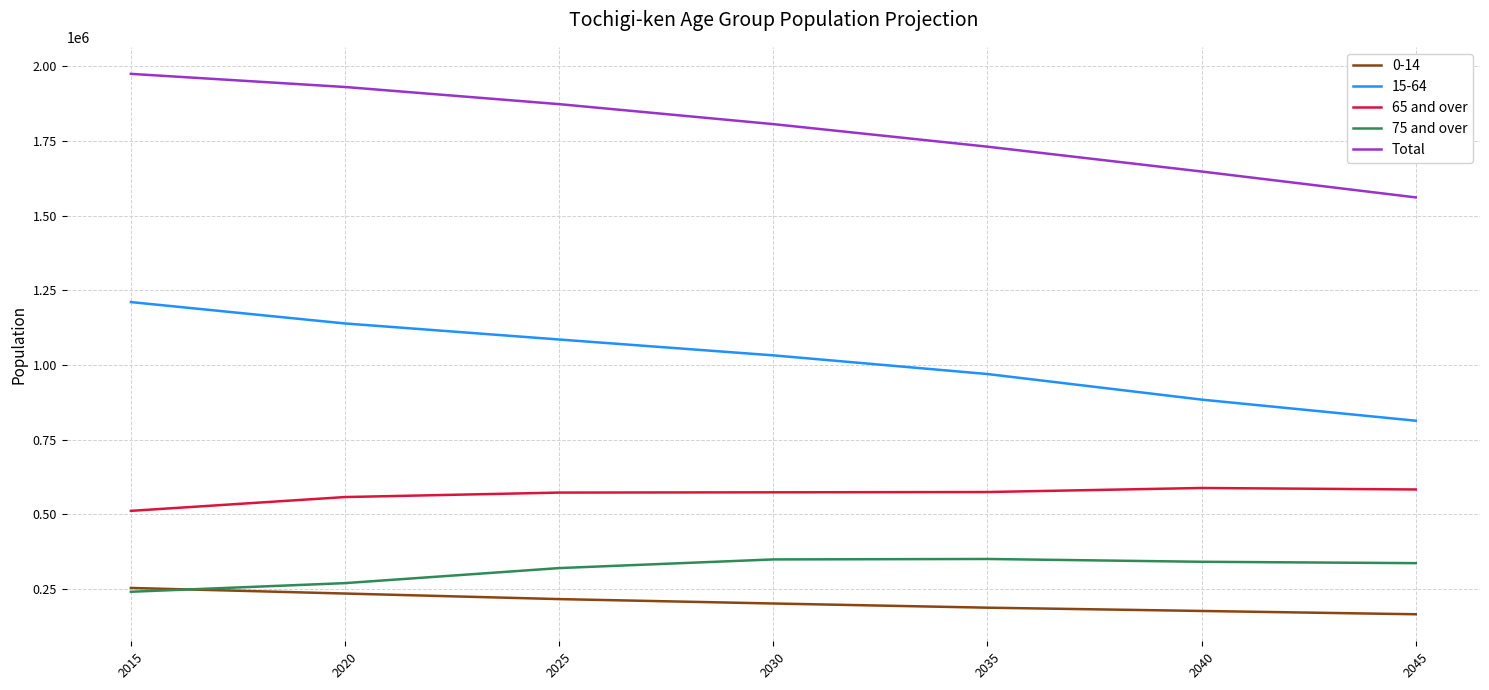

What is the highest value of the Total series?

1974255